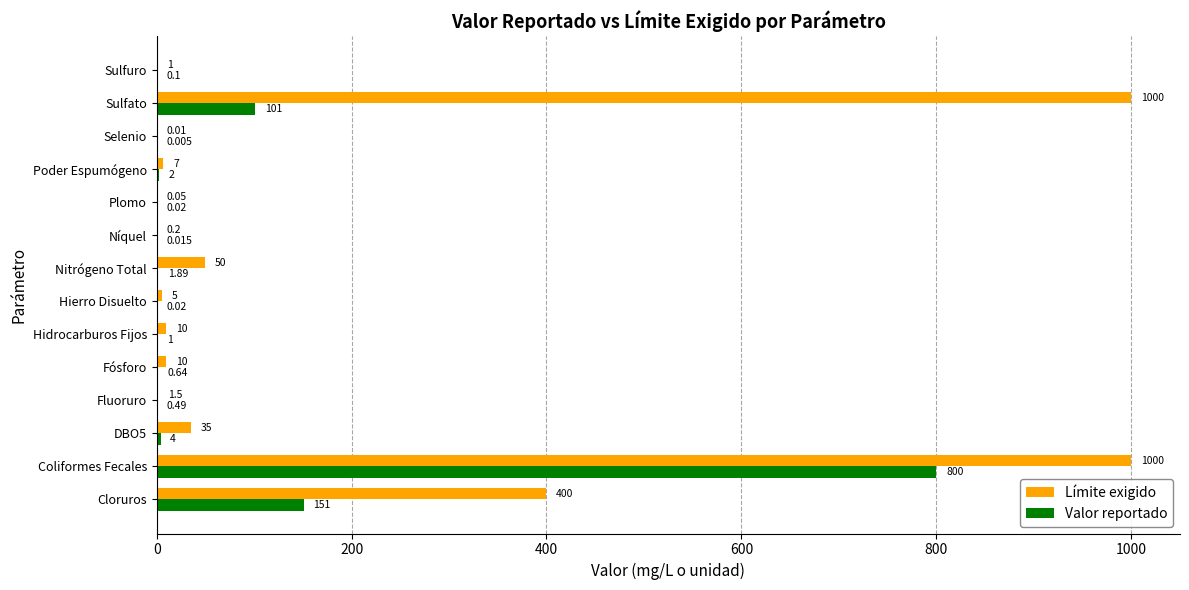

At which label is Límite exigido closest to 500?

Cloruros